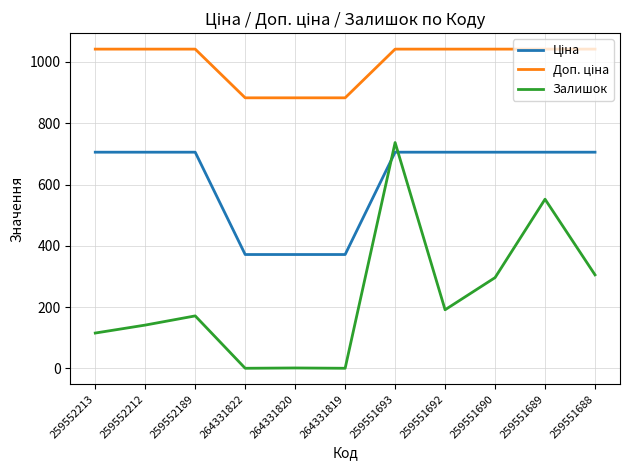

What is the total value across all series at 259551690?

2043.5